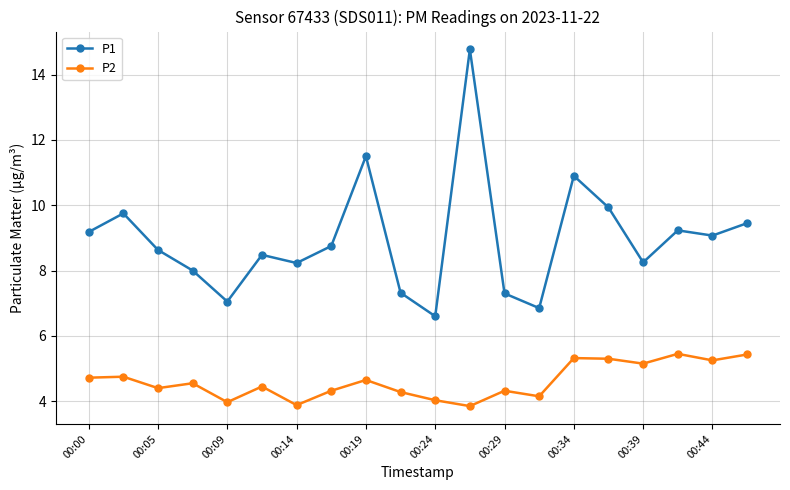

List the series in order of their peak value, lowest first.

P2, P1